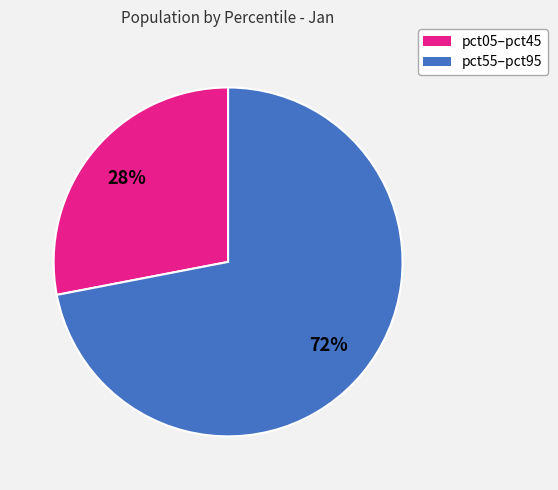

To the nearest percent, what is the average slice percentage?

50%